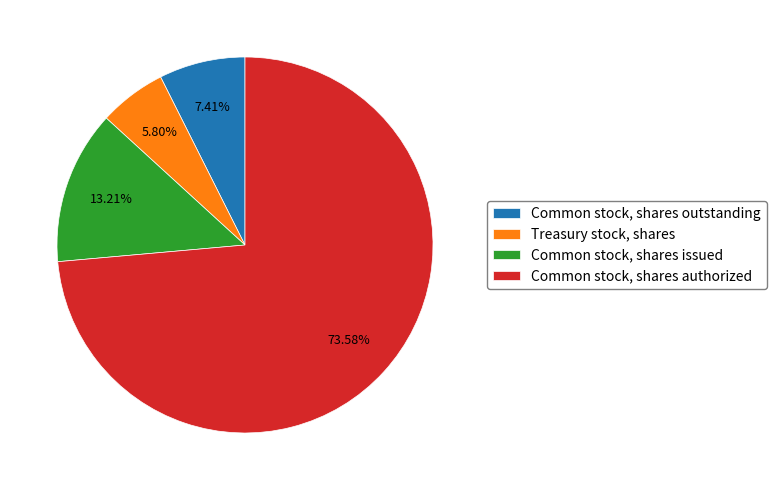

Which slice is the largest?

Common stock, shares authorized